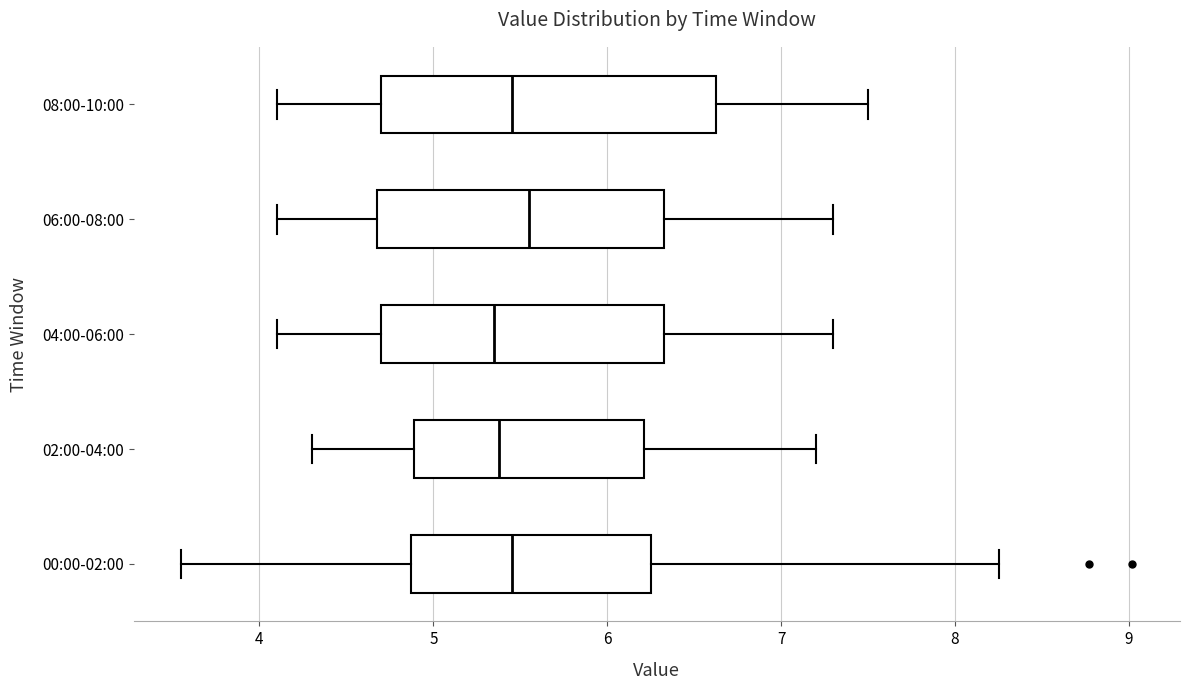

Which box is the widest, from its left edge to its right edge?

08:00-10:00